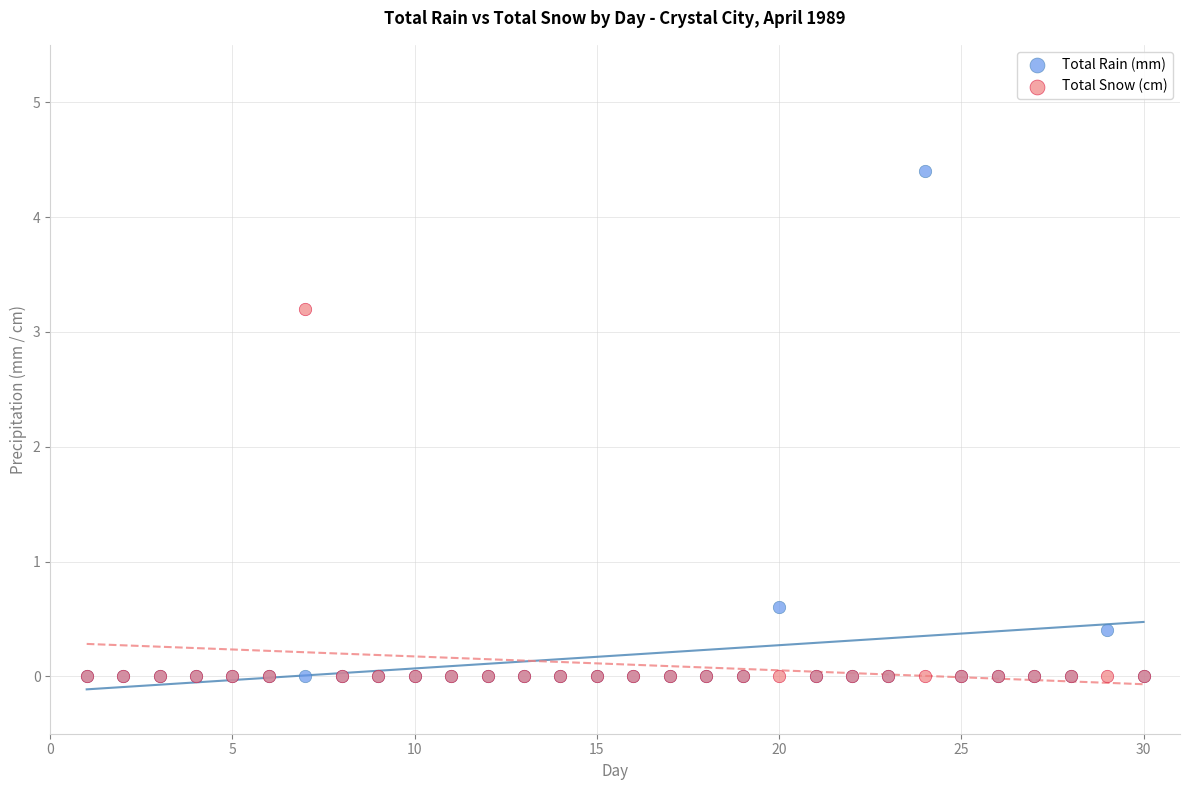

In the Total Rain (mm) series, what Y value is closest to 2?

0.6